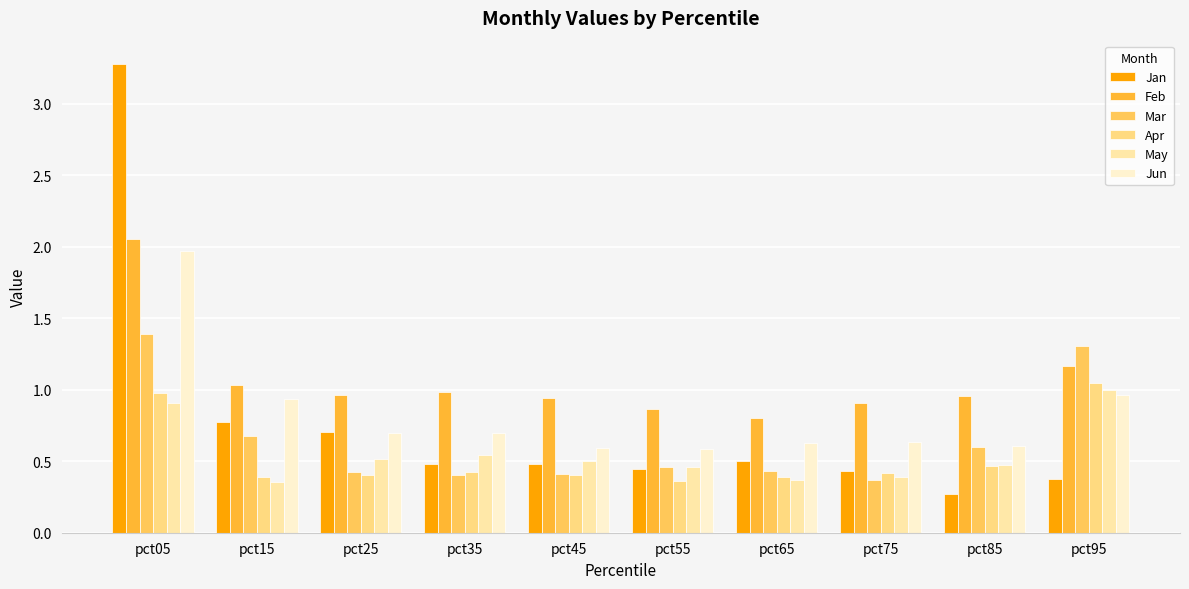

What is the spread (max minus min) of values at pct85?

0.7